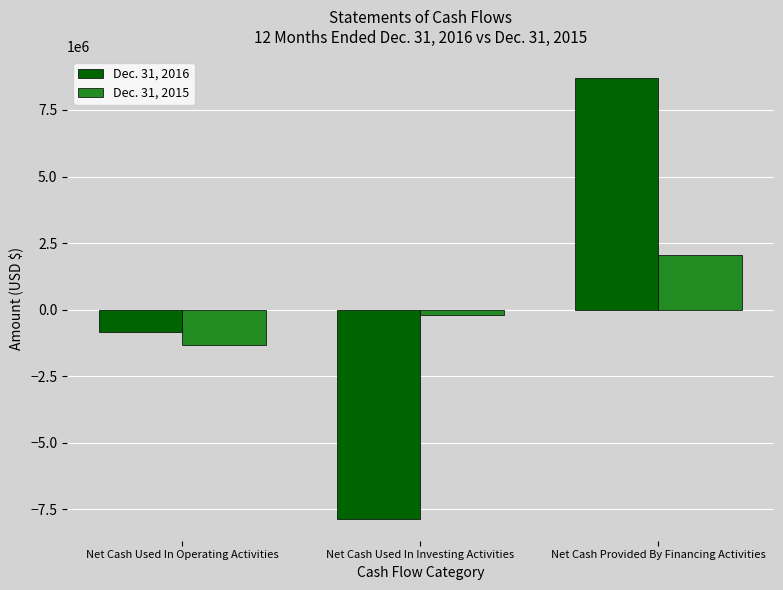

Does the chart contain stacked bars?

No